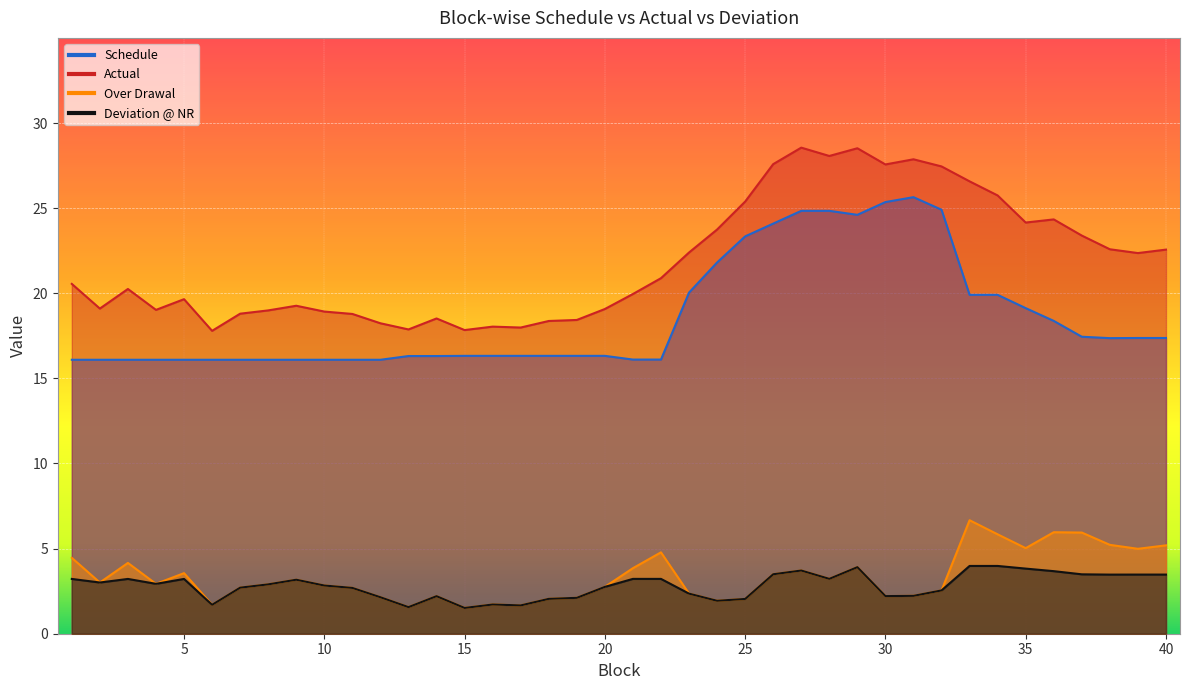

Reading right to left, extract all data points from this chart.

Schedule: 40=17.4	39=17.4	38=17.4	37=17.4	36=18.4	35=19.1	34=19.9	33=19.9	32=24.9	31=25.6	30=25.4	29=24.6	28=24.8	27=24.8	26=24.1	25=23.3	24=21.8	23=20.0	22=16.1	21=16.1	20=16.3	19=16.3	18=16.3	17=16.3	16=16.3	15=16.3	14=16.3	13=16.3	12=16.1	11=16.1	10=16.1	9=16.1	8=16.1	7=16.1	6=16.1	5=16.1	4=16.1	3=16.1	2=16.1	1=16.1
Actual: 40=22.6	39=22.4	38=22.6	37=23.4	36=24.3	35=24.2	34=25.7	33=26.6	32=27.4	31=27.9	30=27.6	29=28.5	28=28.1	27=28.6	26=27.6	25=25.4	24=23.7	23=22.4	22=20.9	21=20.0	20=19.1	19=18.4	18=18.4	17=18.0	16=18.0	15=17.8	14=18.5	13=17.9	12=18.2	11=18.8	10=18.9	9=19.3	8=19.0	7=18.8	6=17.8	5=19.7	4=19.0	3=20.3	2=19.1	1=20.5
Over Drawal: 40=5.2	39=5.0	38=5.2	37=5.9	36=6.0	35=5.0	34=5.8	33=6.7	32=2.5	31=2.2	30=2.2	29=3.9	28=3.2	27=3.7	26=3.5	25=2.0	24=1.9	23=2.4	22=4.8	21=3.9	20=2.8	19=2.1	18=2.0	17=1.7	16=1.7	15=1.5	14=2.2	13=1.6	12=2.1	11=2.7	10=2.8	9=3.2	8=2.9	7=2.7	6=1.7	5=3.6	4=2.9	3=4.2	2=3.0	1=4.5
Deviation @ NR: 40=3.5	39=3.5	38=3.5	37=3.5	36=3.7	35=3.8	34=4.0	33=4.0	32=2.5	31=2.2	30=2.2	29=3.9	28=3.2	27=3.7	26=3.5	25=2.0	24=1.9	23=2.4	22=3.2	21=3.2	20=2.8	19=2.1	18=2.0	17=1.7	16=1.7	15=1.5	14=2.2	13=1.6	12=2.1	11=2.7	10=2.8	9=3.2	8=2.9	7=2.7	6=1.7	5=3.2	4=2.9	3=3.2	2=3.0	1=3.2